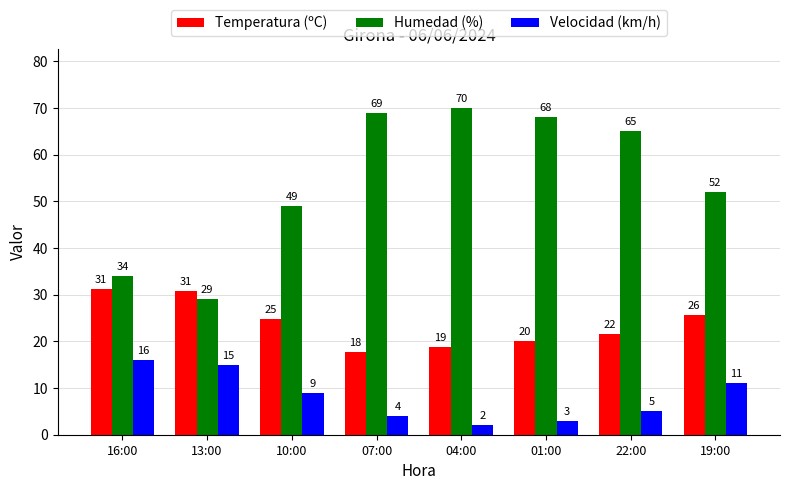

How many data points in Humedad (%) are less than 65?

4